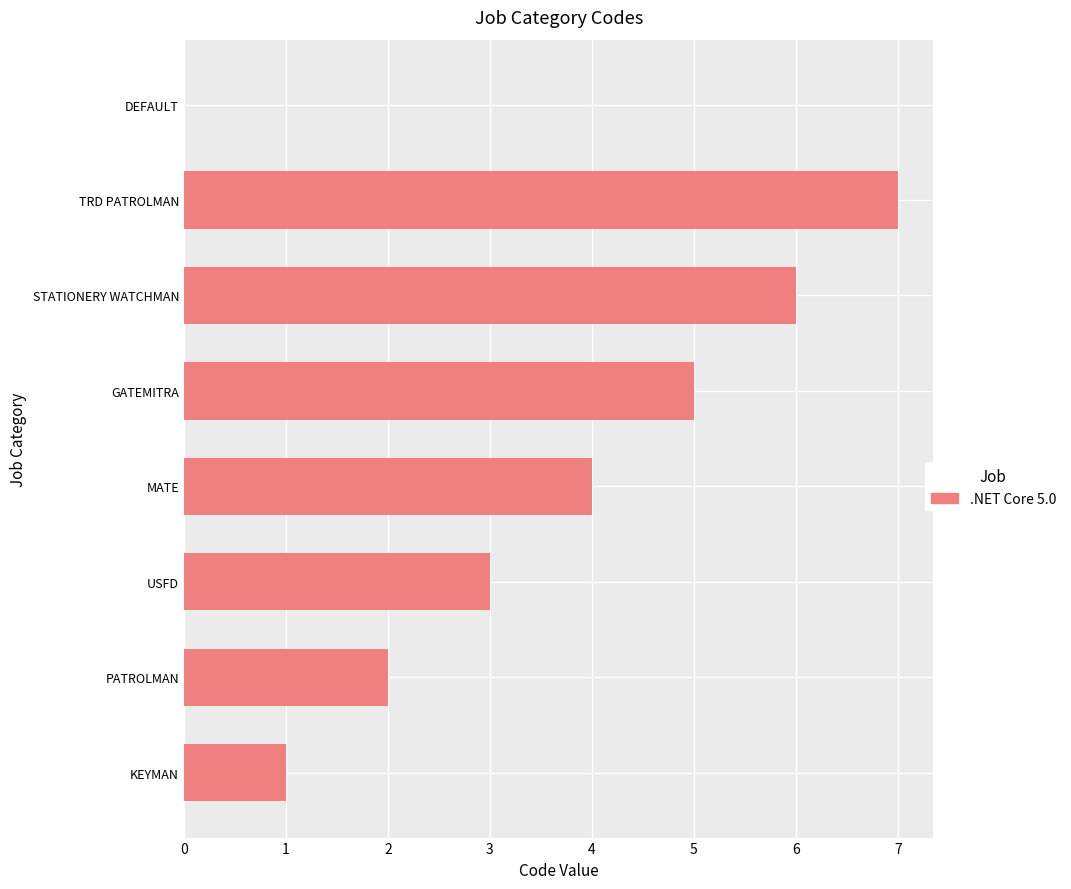

At which category does the chart reach its peak across all series?

TRD PATROLMAN